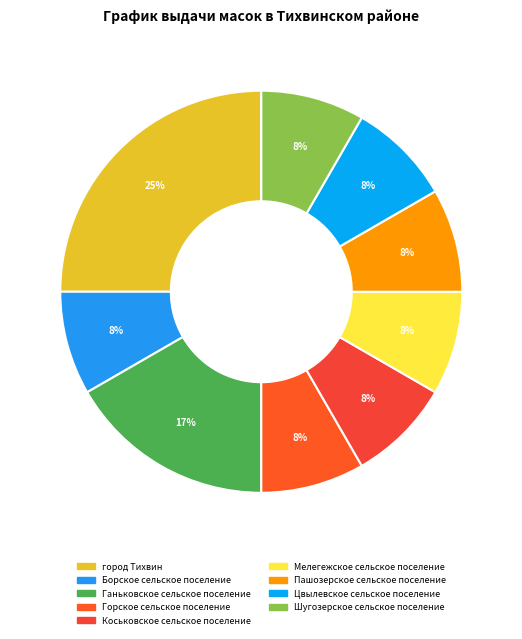

Count the number of slices in the pie.

9